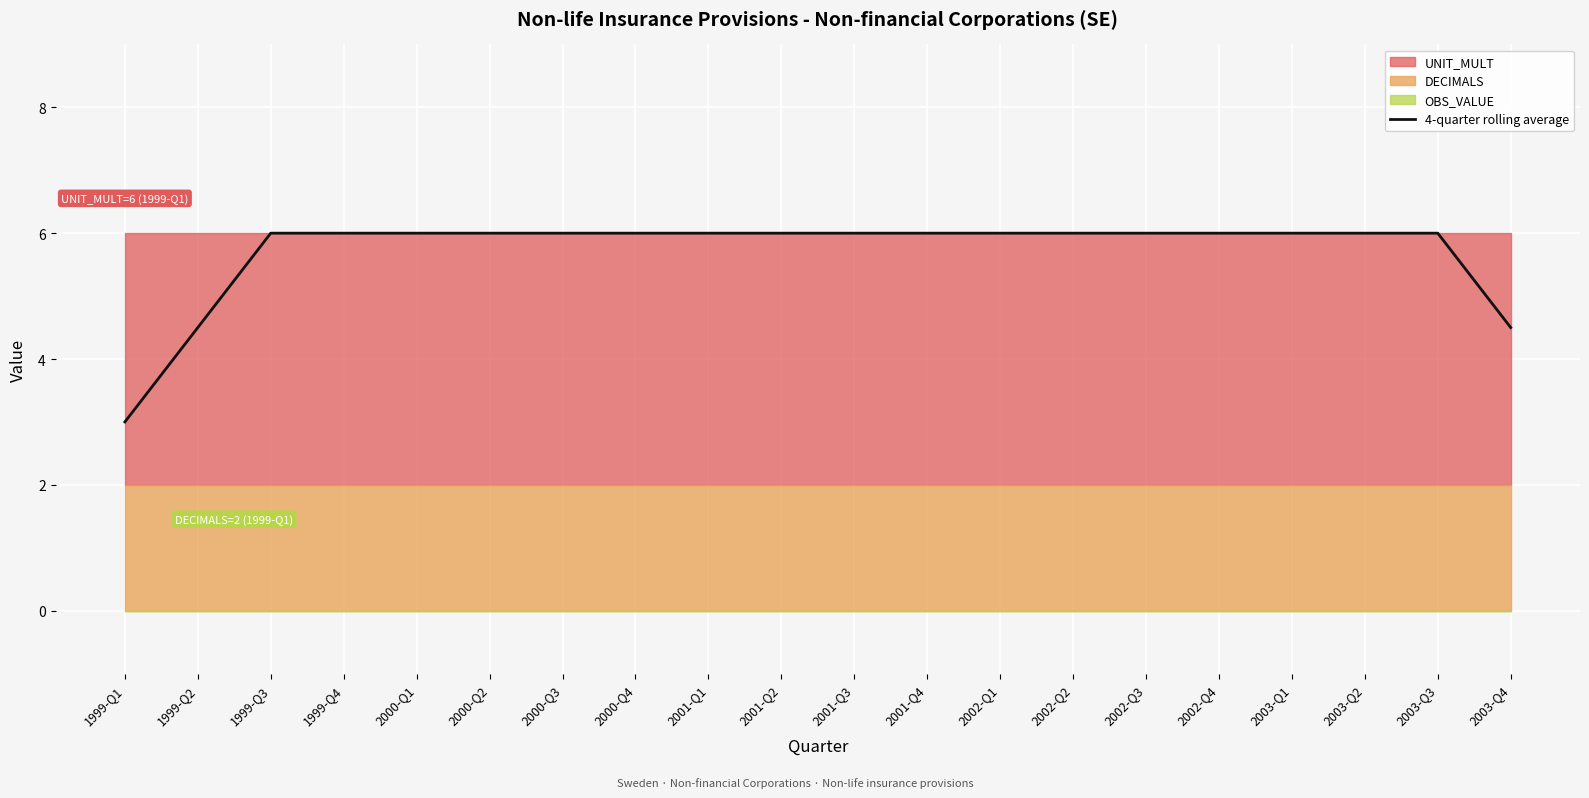

What is the average value?

5.7